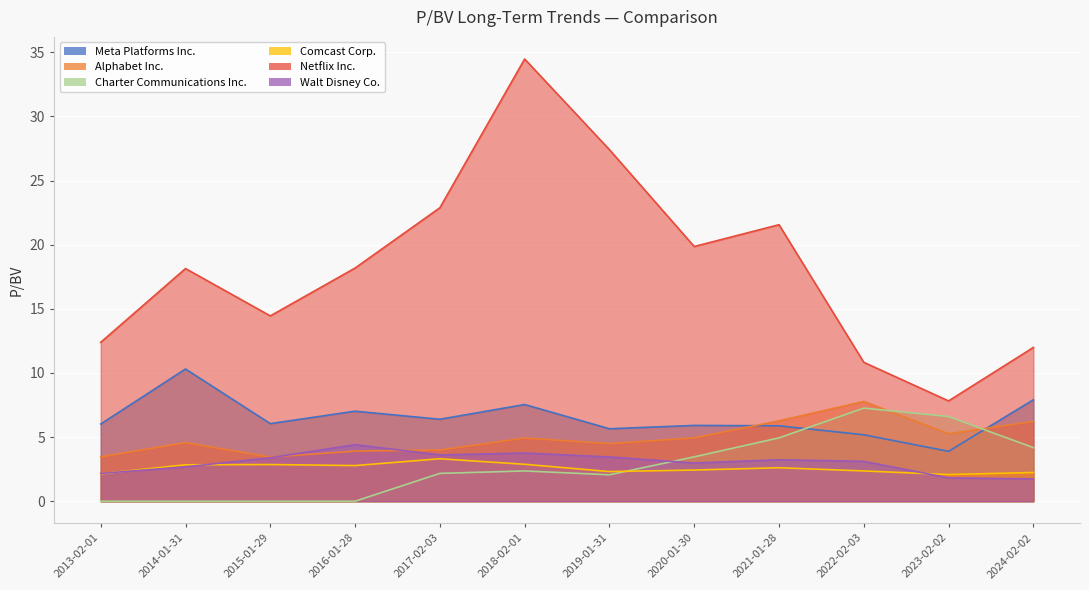

What is the approximate value of Meta Platforms Inc. at 2019-01-31?

5.7